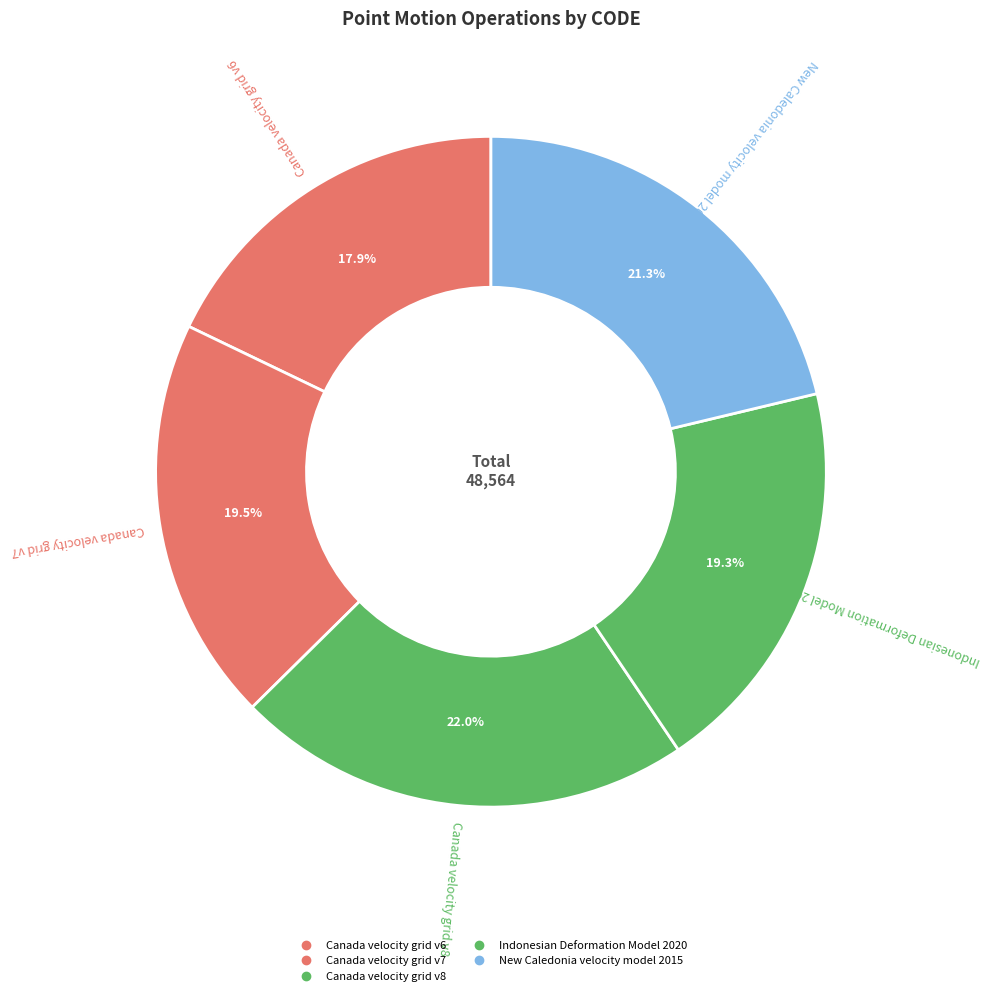

Count the number of slices in the pie.

5